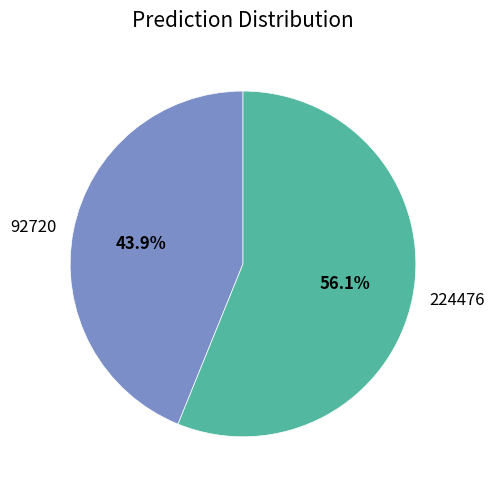

What percentage is the 92720 slice, to the nearest percent?

44%